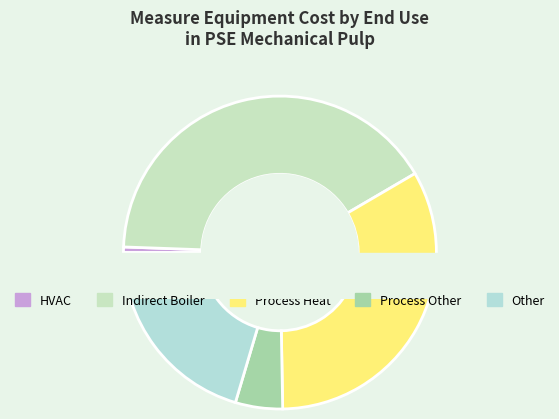

The Other slice represents 33% of the pie. True or false?

False